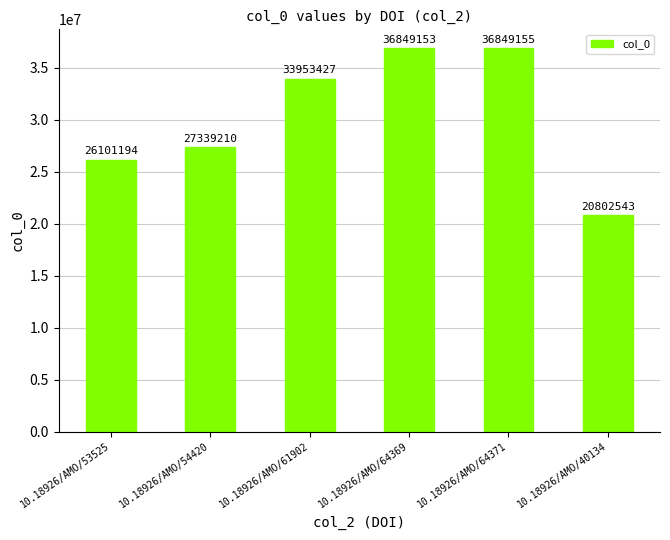

Are the bars grouped side by side (vs. stacked)?

No